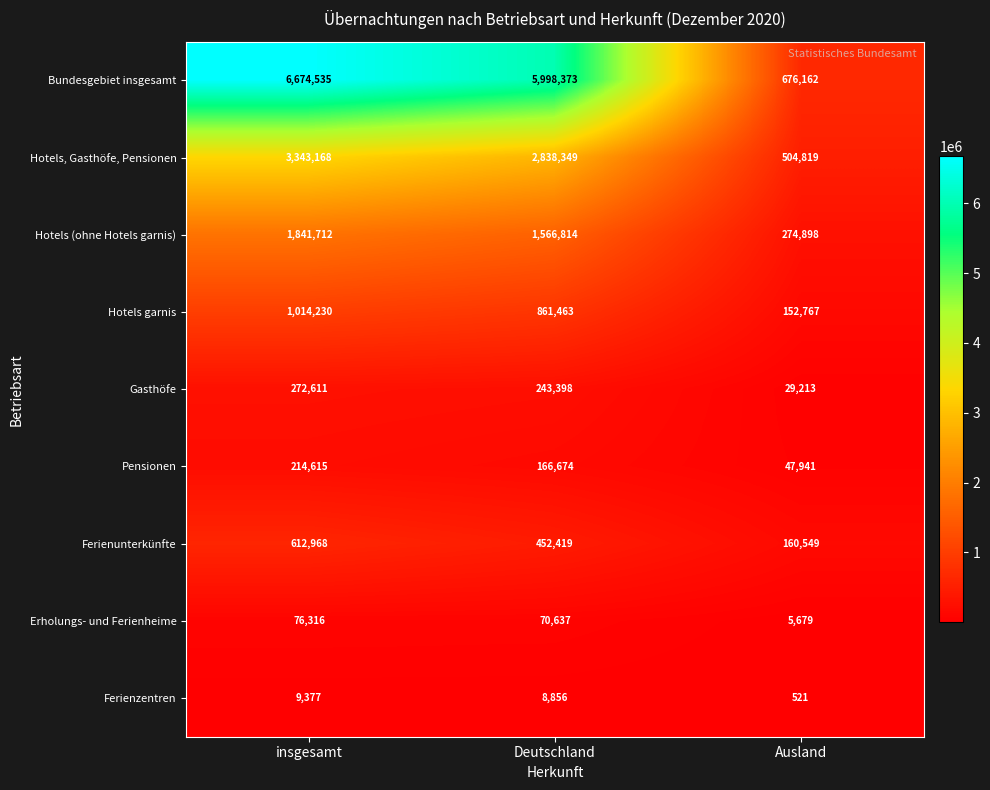

What is the smallest value displayed?

521